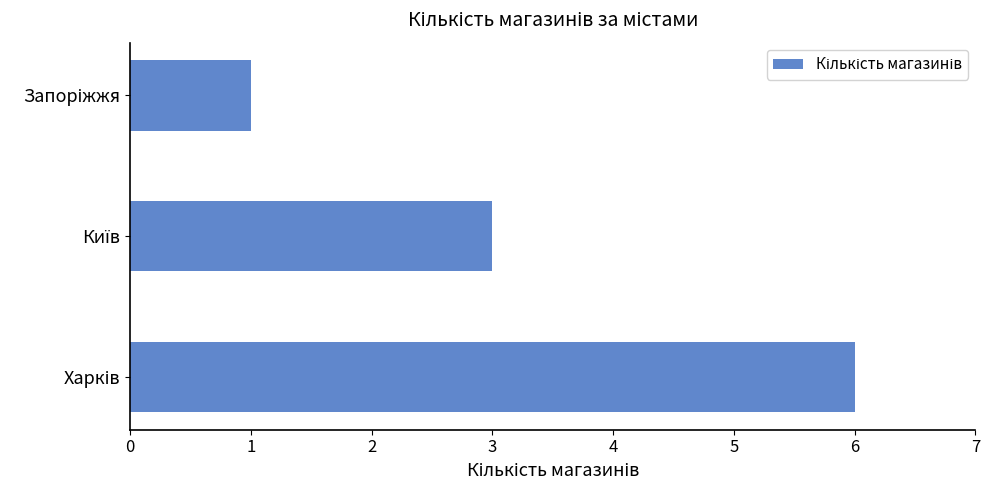

What is the greatest value displayed?

6